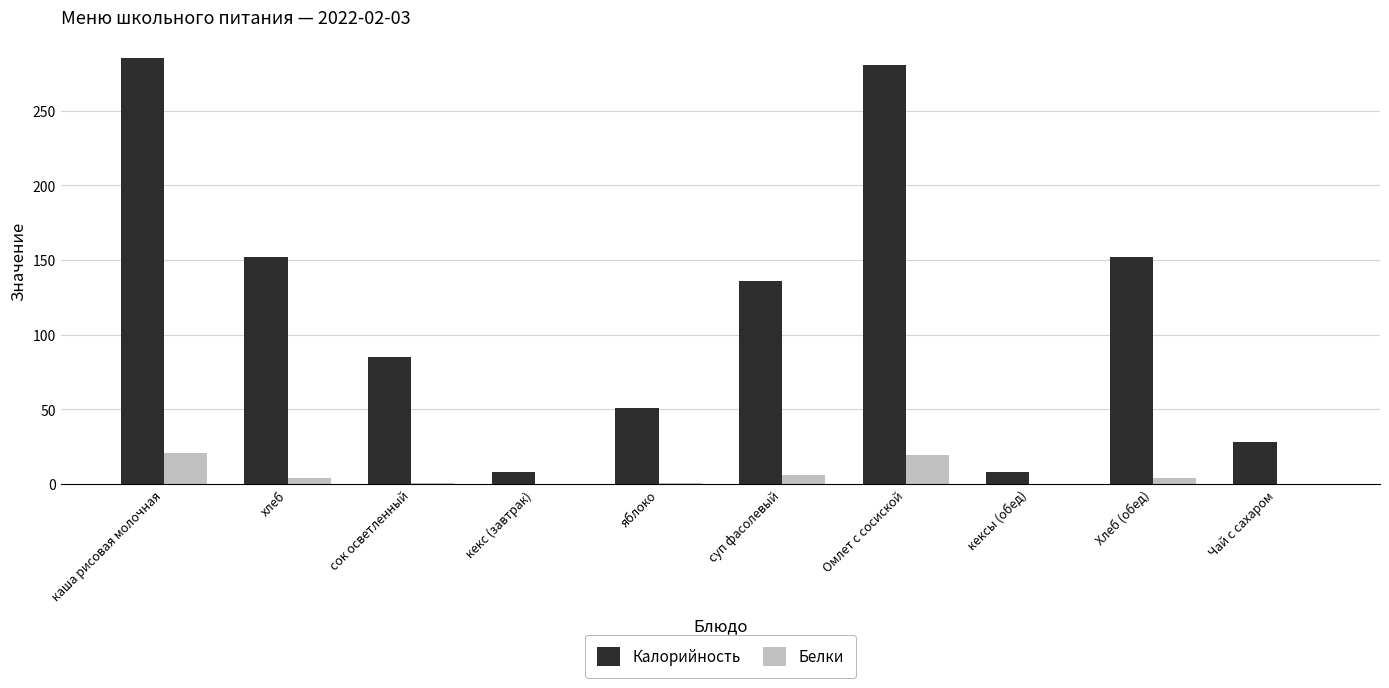

Count the number of categories in the chart.

10